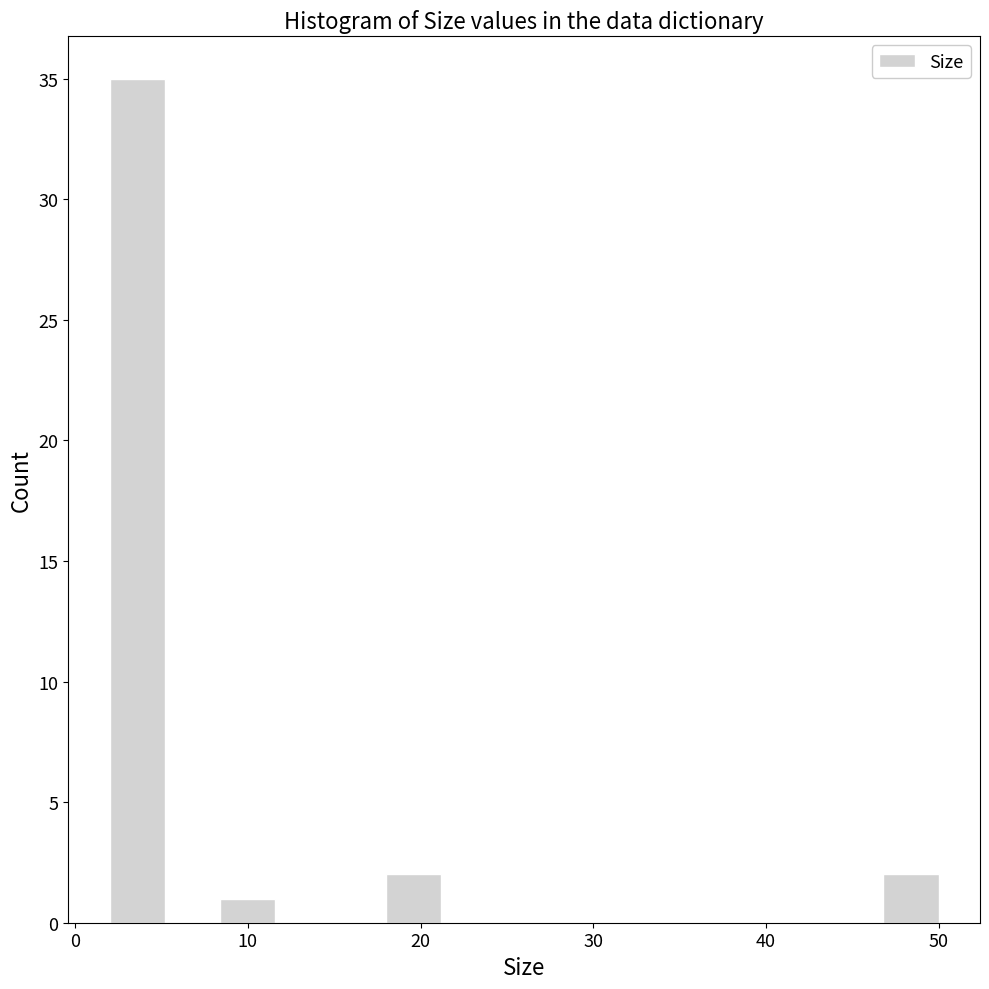

Around what value on the x-axis is the tallest bar? Give the approximate position of its centre, as read against the axis.

4